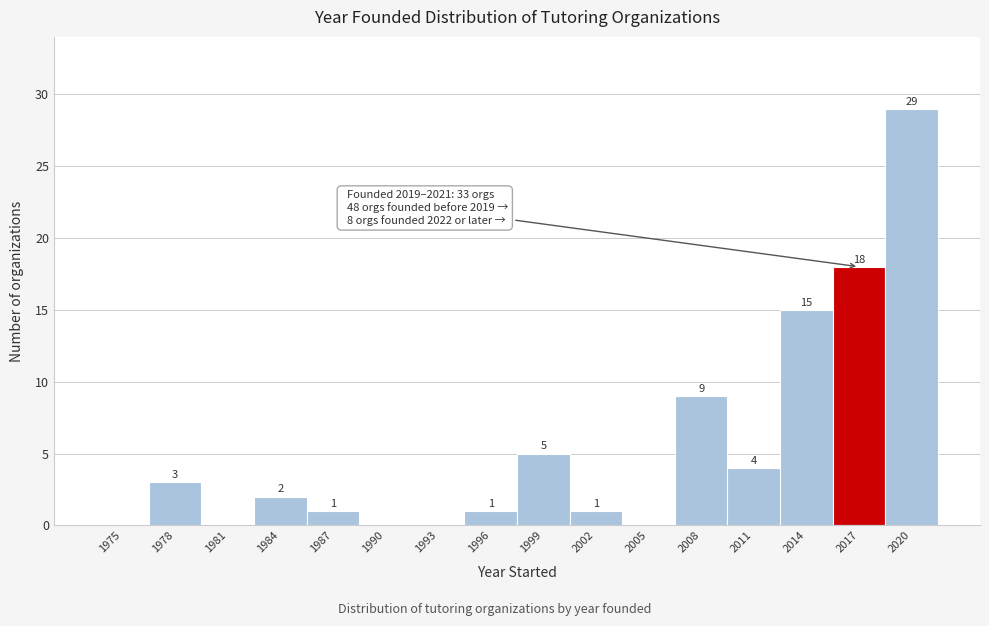

Reading right to left, extract all data points from this chart.

2020=29	2017=18	2014=15	2011=4	2008=9	2005=0	2002=1	1999=5	1996=1	1993=0	1990=0	1987=1	1984=2	1981=0	1978=3	1975=0